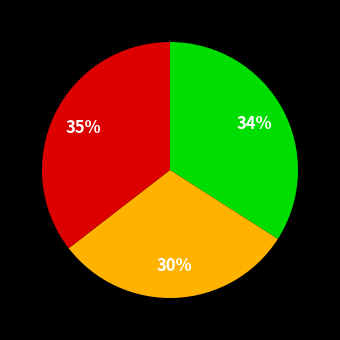

To the nearest percent, what is the difference between the largest and smallest slice percentages?

5%